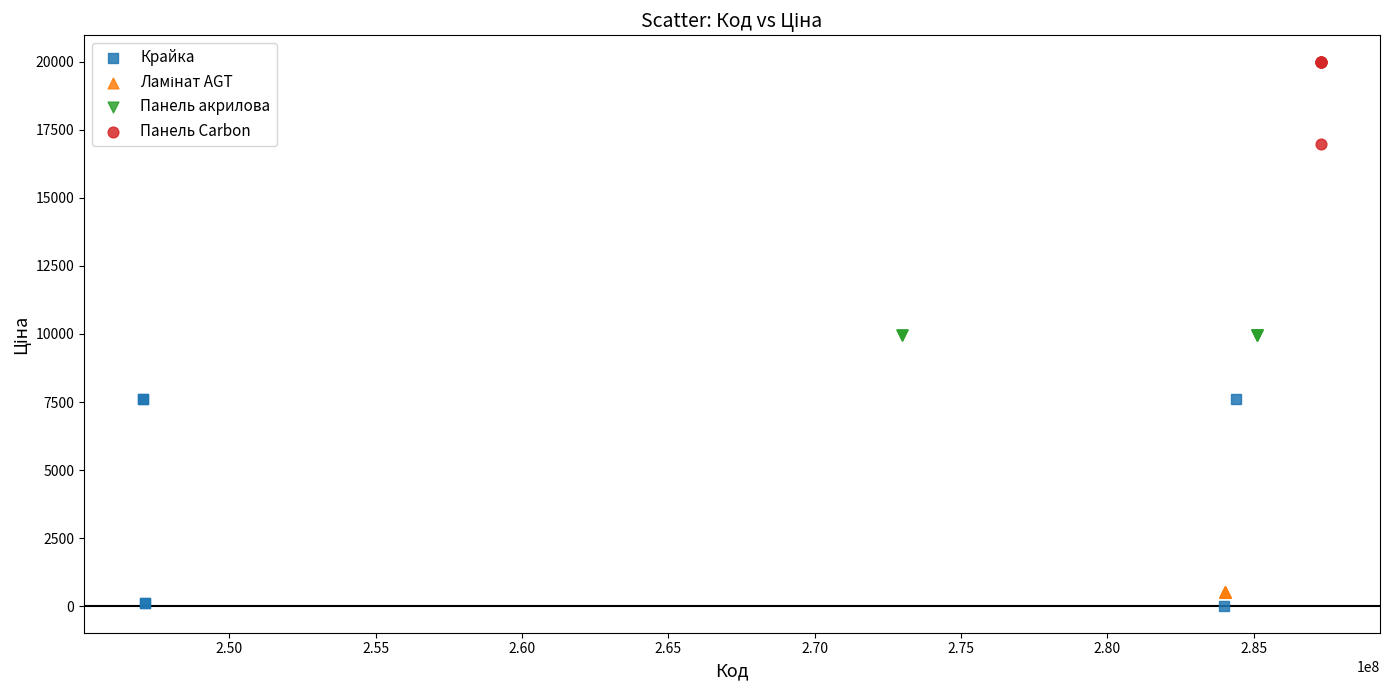

Which series contains the lowest Y value?

Крайка